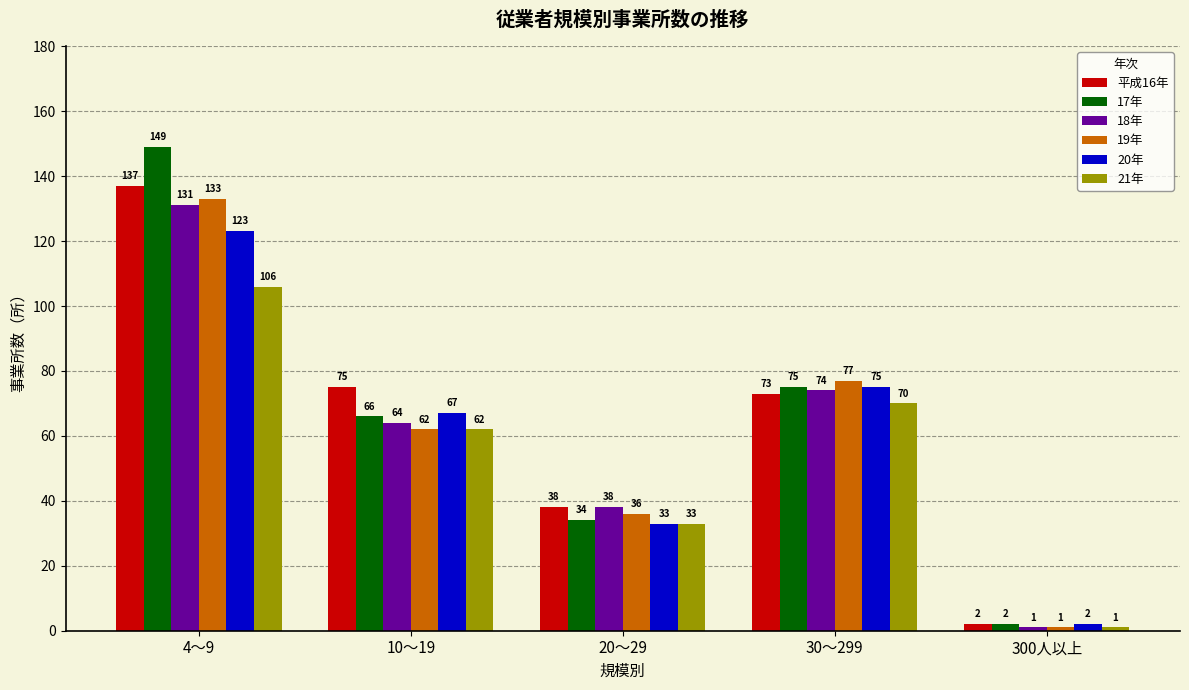

At how many categories does at least one series exceed 106?

1